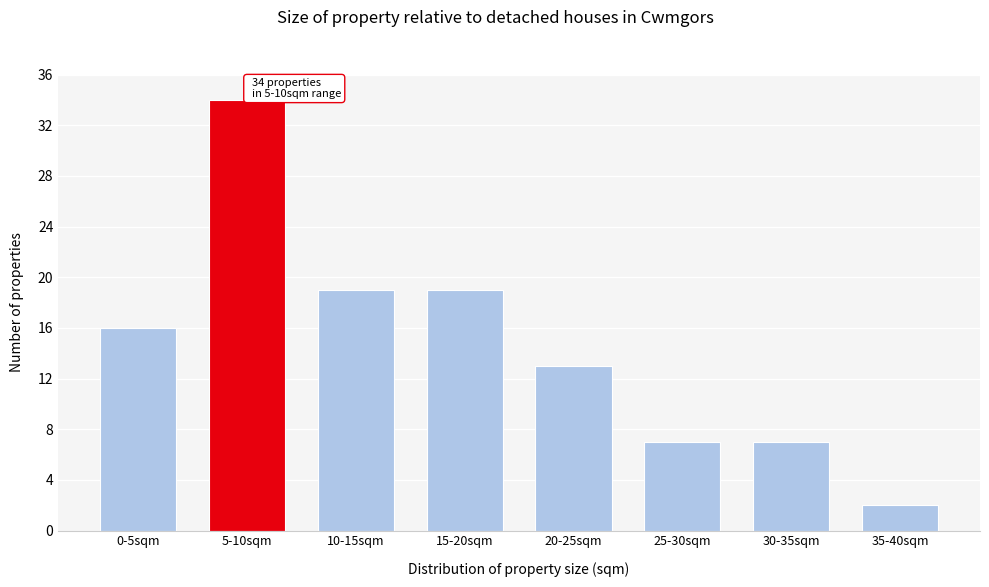

Reading left to right, what are all the values shown in this chart?

16	34	19	19	13	7	7	2